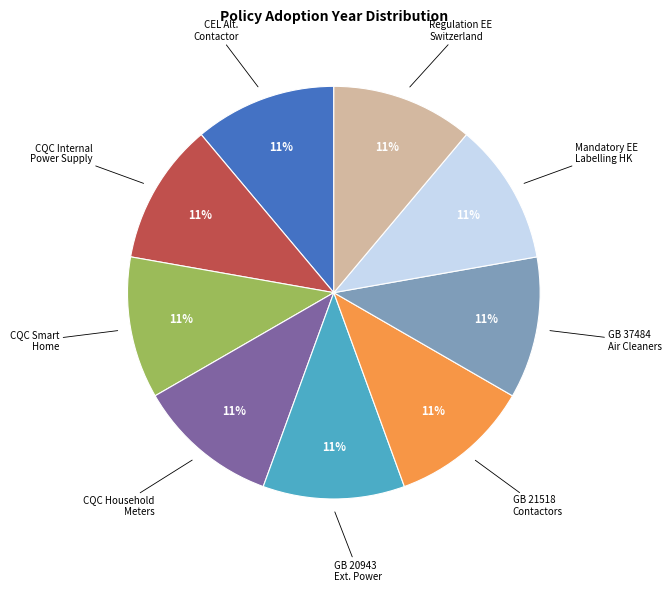

Is there any slice that represents more than half of the pie?

No